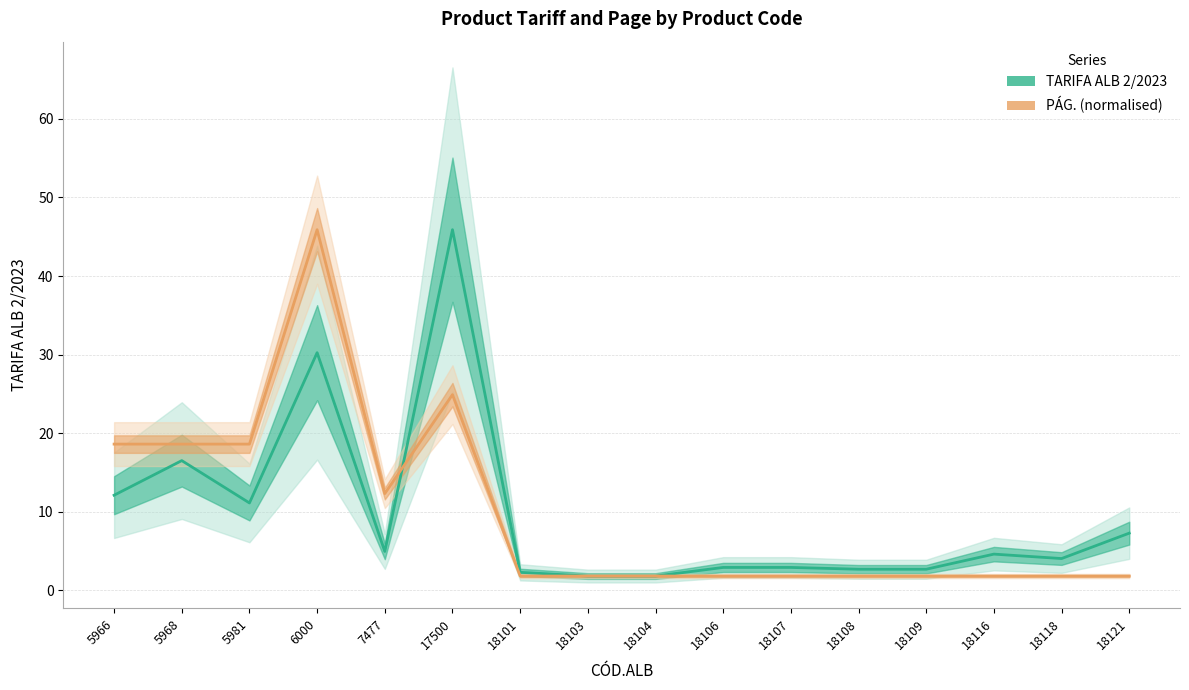

True or false: TARIFA ALB 2/2023 and PÁG. (normalised) cross at least once.

True